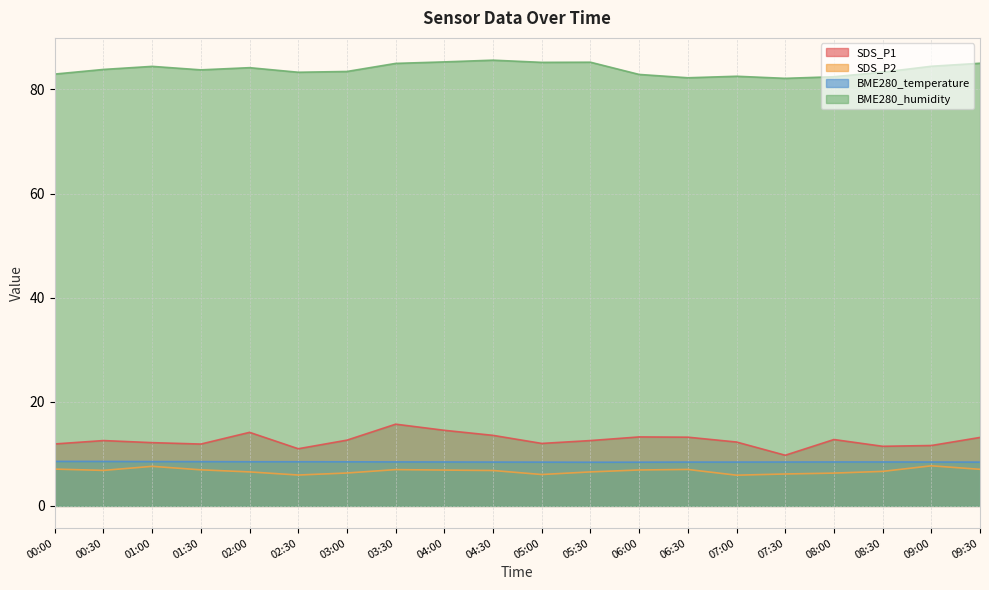

How many lines are shown in the chart?

4